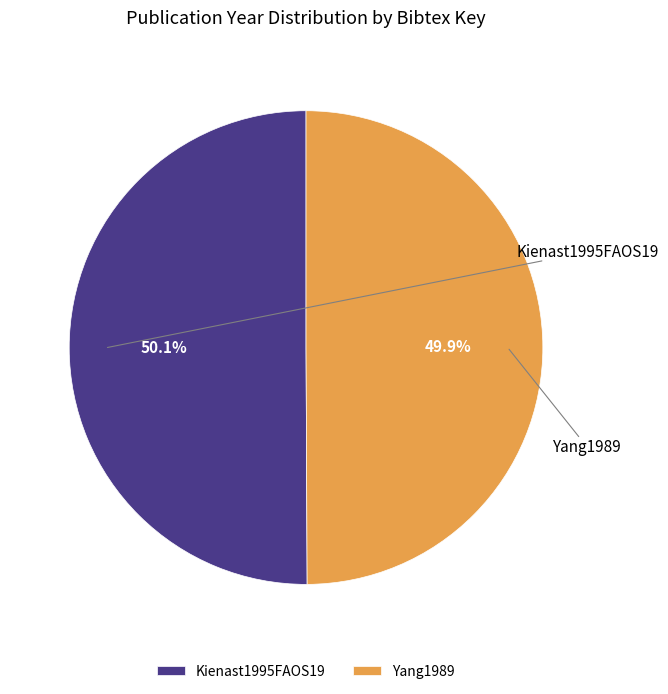

What is the majority slice?

Kienast1995FAOS19